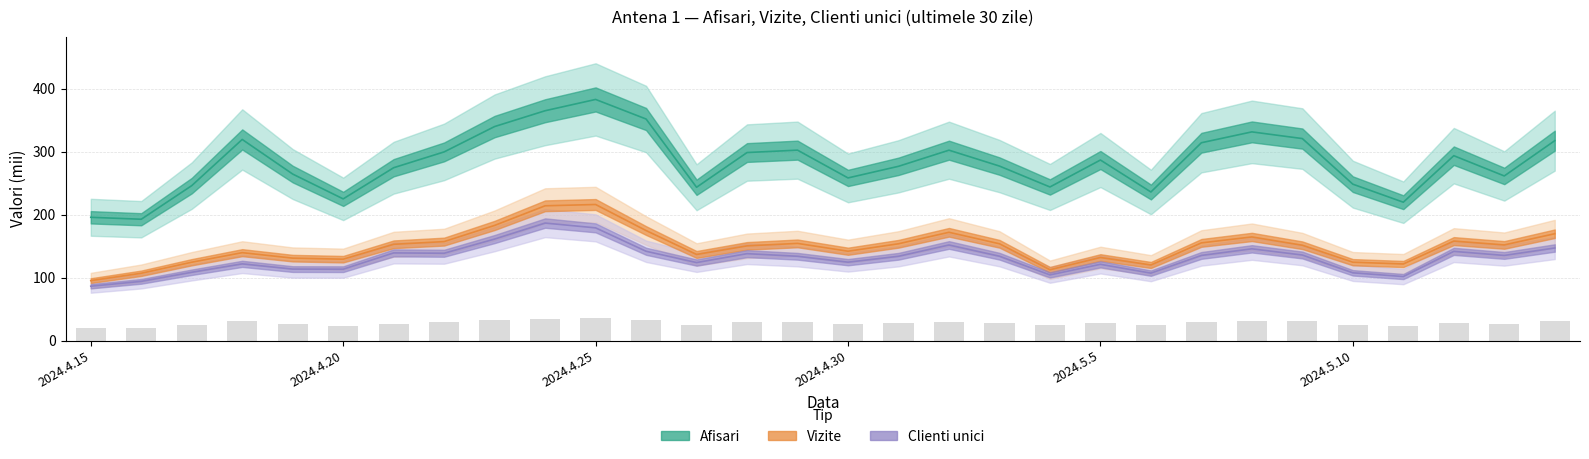

What is the difference between the Clienti unici values at 2024.4.19 and 2024.5.5?

7.6